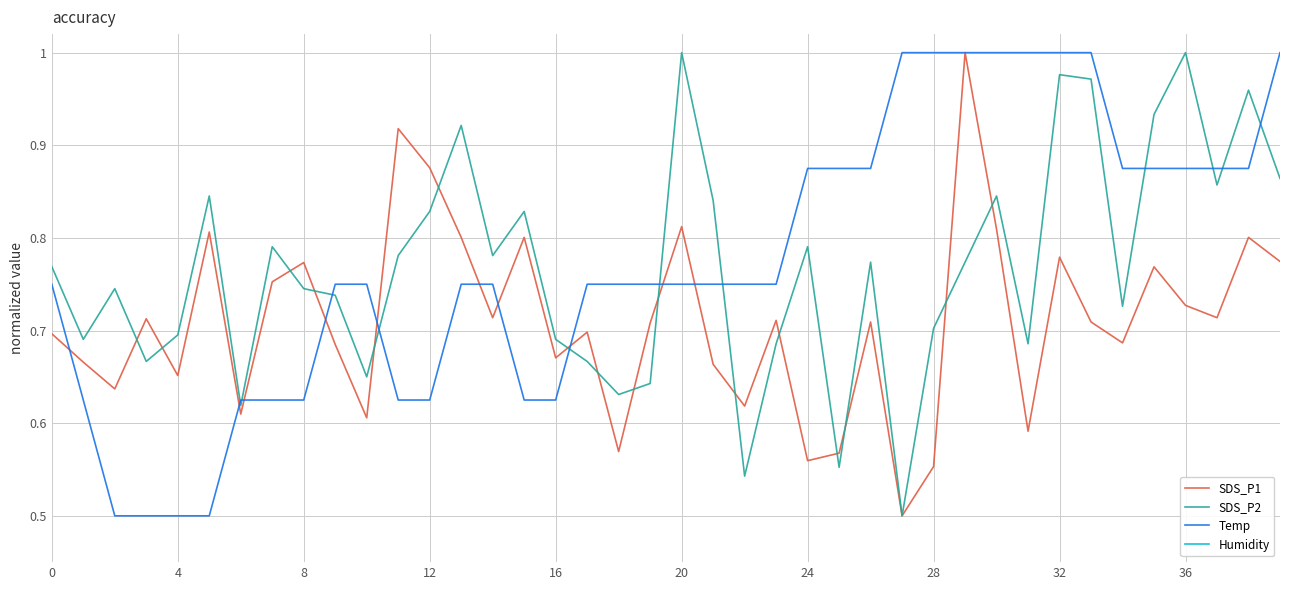

What is the sum of all SDS_P1 values?

28.4